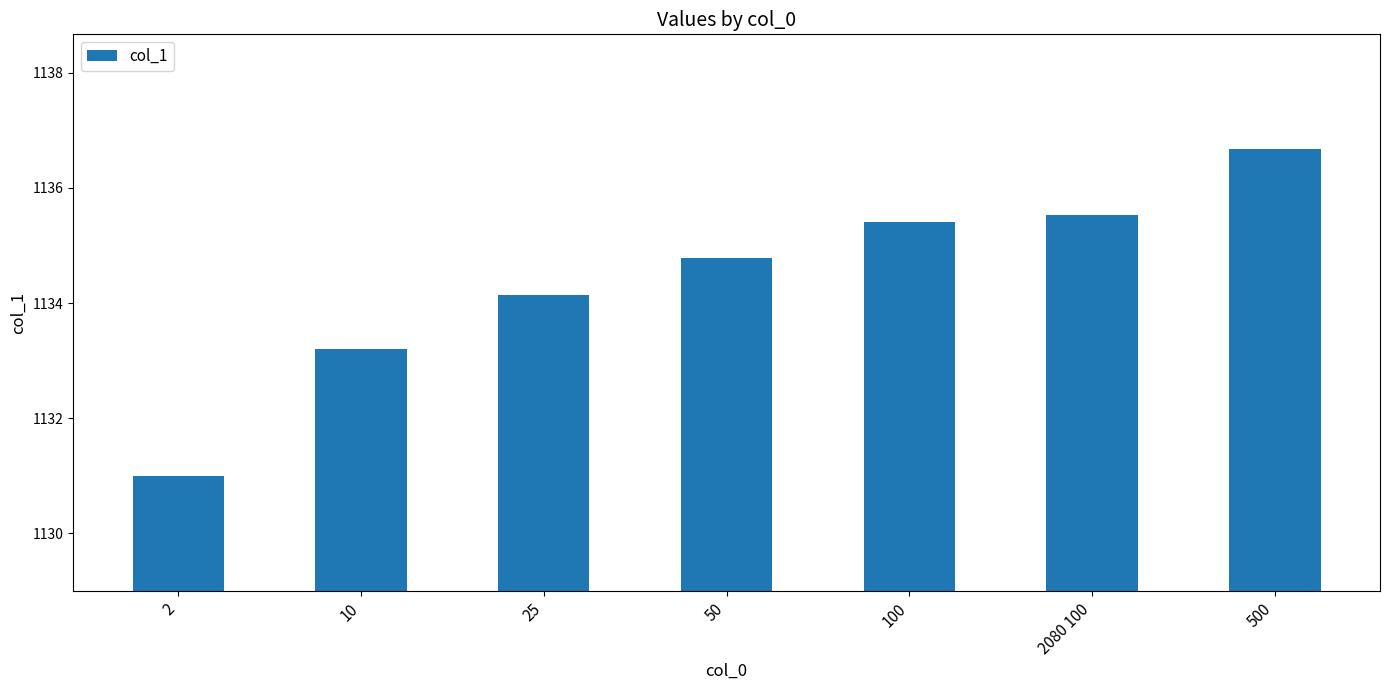

Between 10 and 25, which is larger?

25